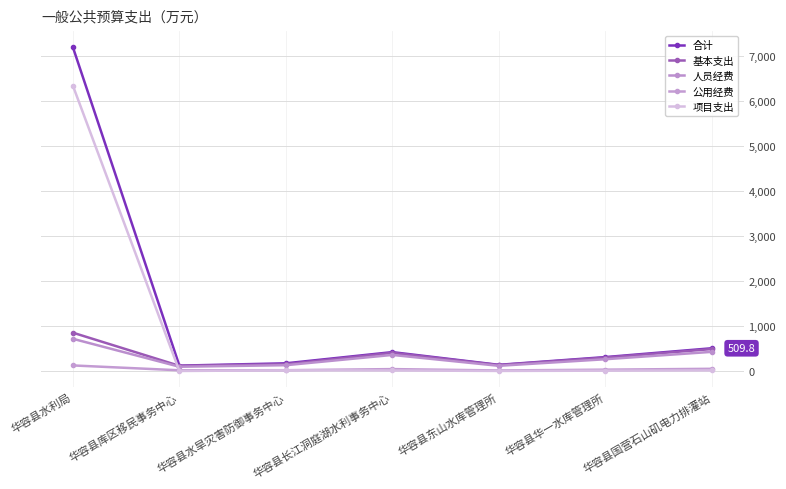

What value does the 人员经费 series have at 华容县东山水库管理所?

119.4